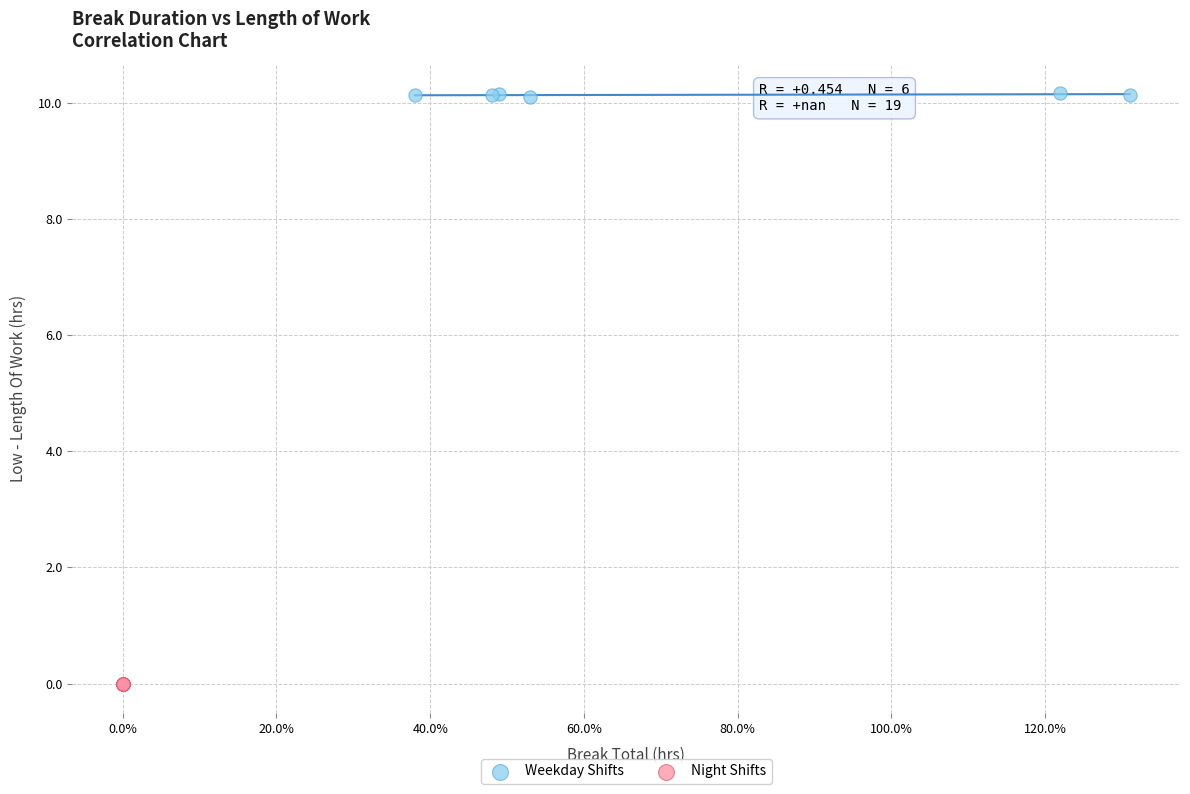

Which series reaches the maximum Y coordinate?

Weekday Shifts